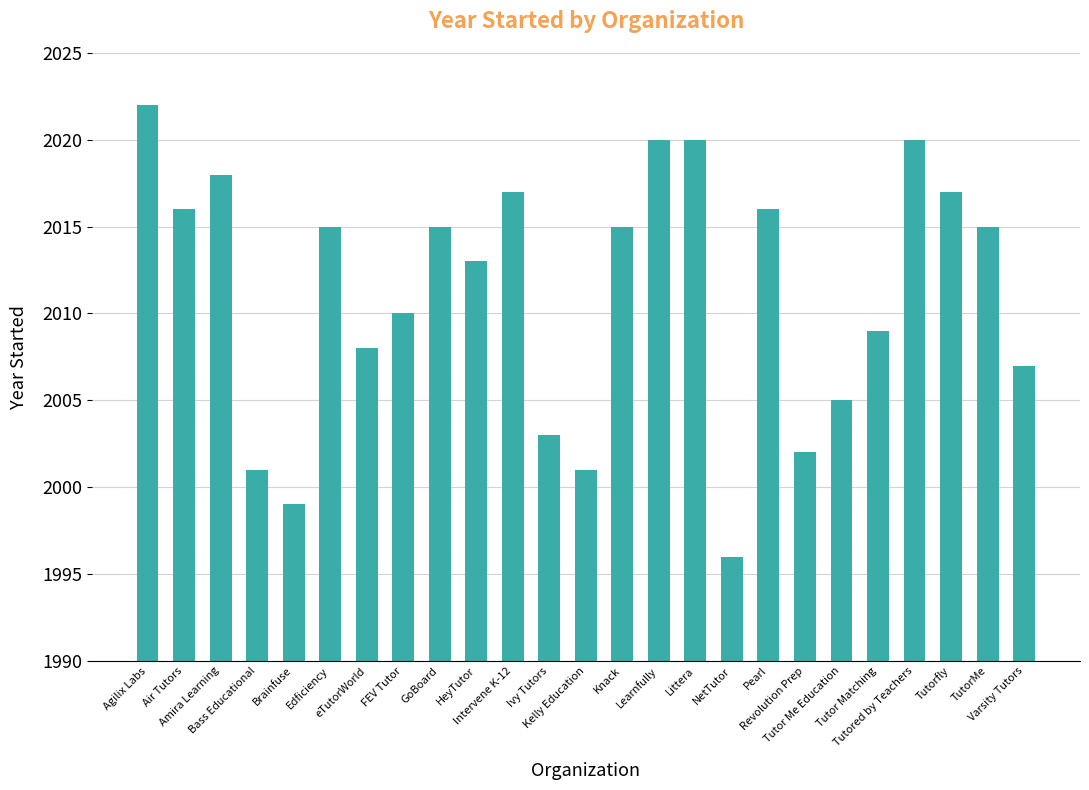

Reading left to right, what are all the values shown in this chart?

Agilix Labs=2022	Air Tutors=2016	Amira Learning=2018	Bass Educational=2001	Brainfuse=1999	Edficiency=2015	eTutorWorld=2008	FEV Tutor=2010	GoBoard=2015	HeyTutor=2013	Intervene K-12=2017	Ivy Tutors=2003	Kelly Education=2001	Knack=2015	Learnfully=2020	Littera=2020	NetTutor=1996	Pearl=2016	Revolution Prep=2002	Tutor Me Education=2005	Tutor Matching=2009	Tutored by Teachers=2020	Tutorfly=2017	TutorMe=2015	Varsity Tutors=2007